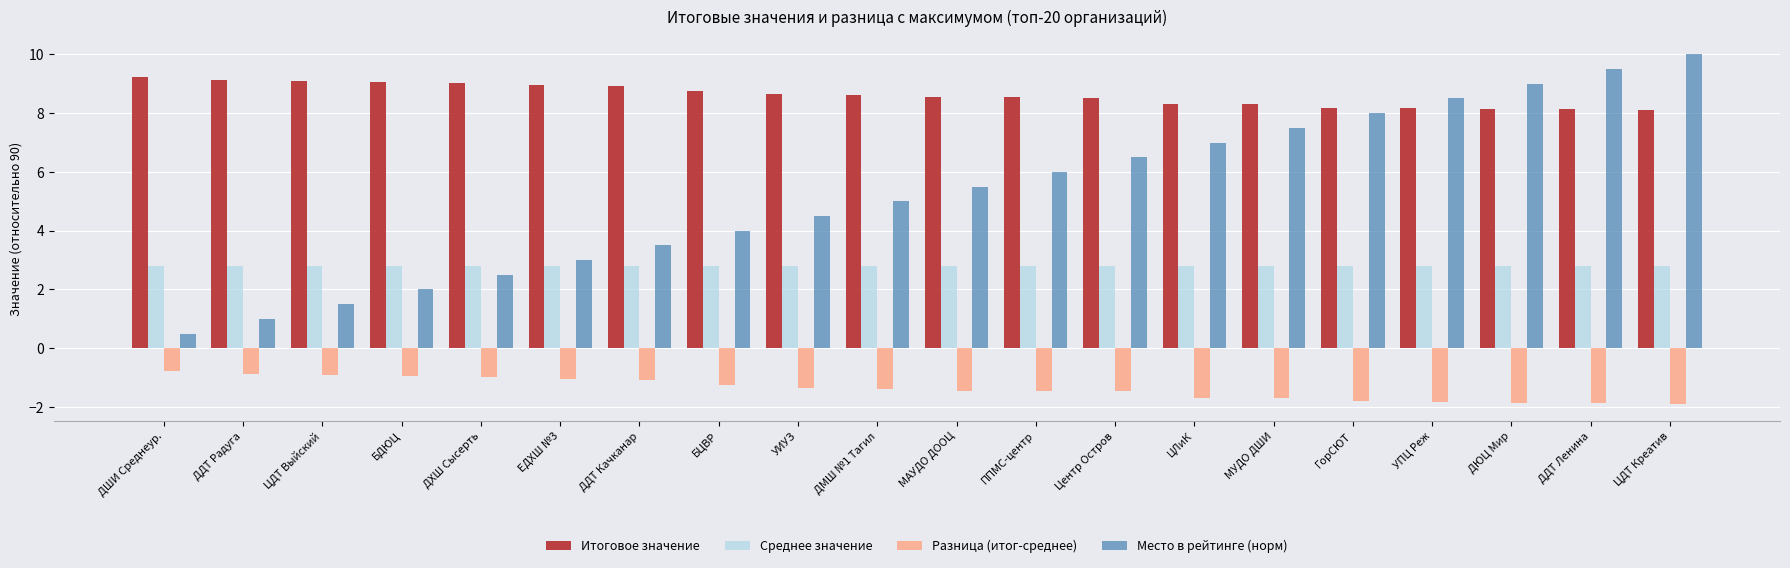

Which series has the widest spread of values?

Место в рейтинге (норм)